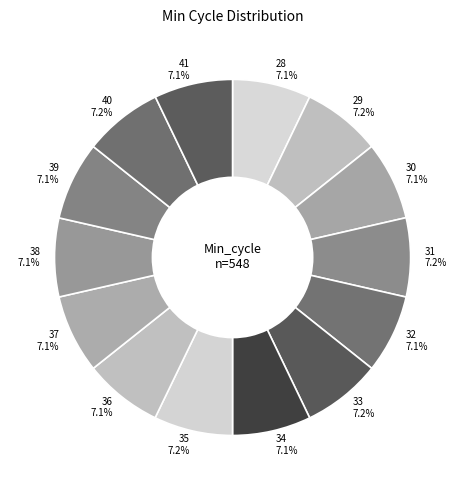

What percentage is NOT represented by 37 7.1%?

92.9%